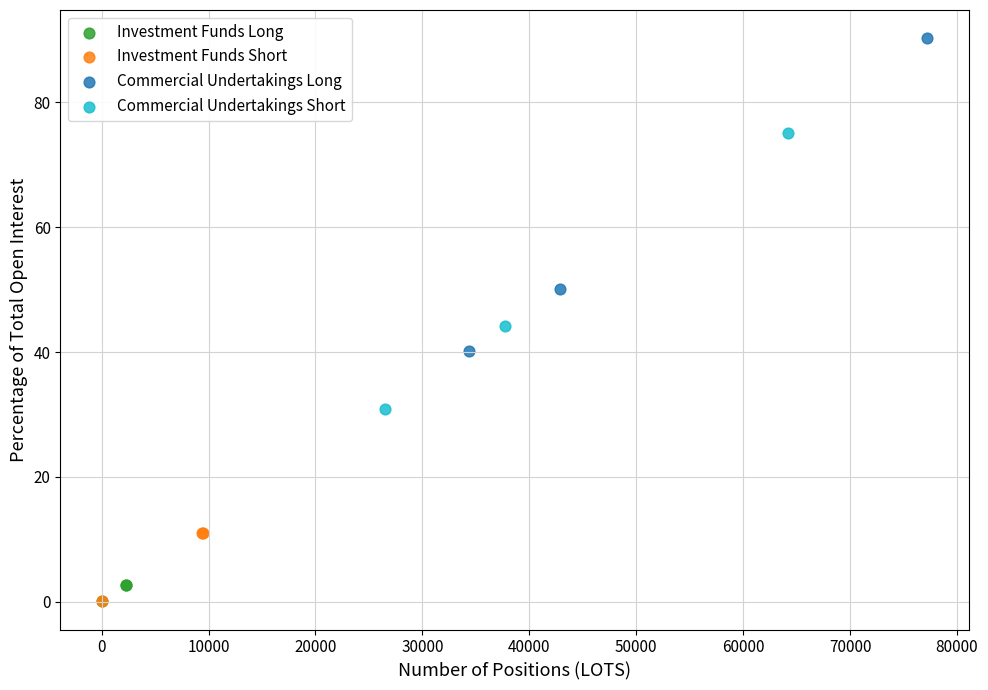

Which series has the widest spread of Y values?

Commercial Undertakings Long